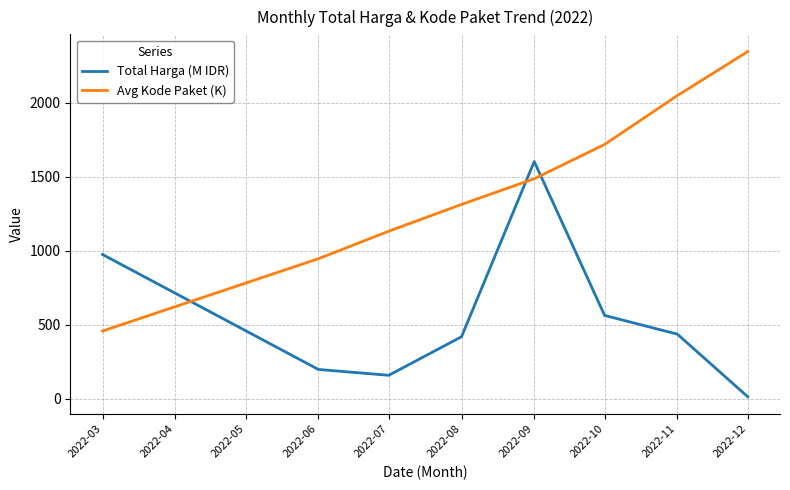

At how many categories does at least one series exceed 2073?

1